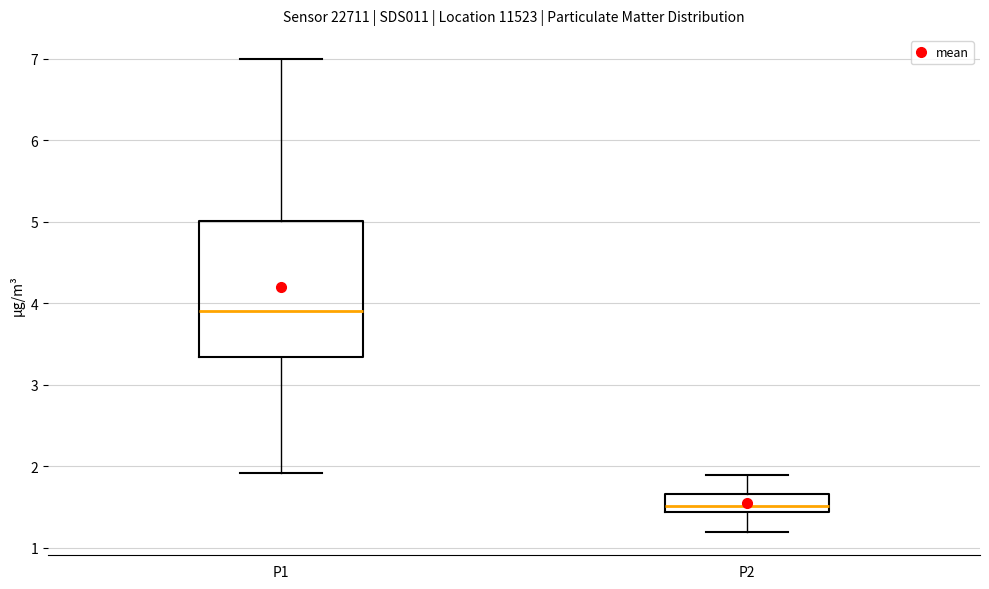

Reading left to right, read every box against the y-axis: the position of its median line, the range the box covers, and the ends of its whiskers. The values are not printed on the chart, so give them approximately, as read against the axis.

P1: median 3.9, box 3.3 to 5.0, whiskers 1.9 to 7.0
P2: median 1.5, box 1.4 to 1.7, whiskers 1.2 to 1.9